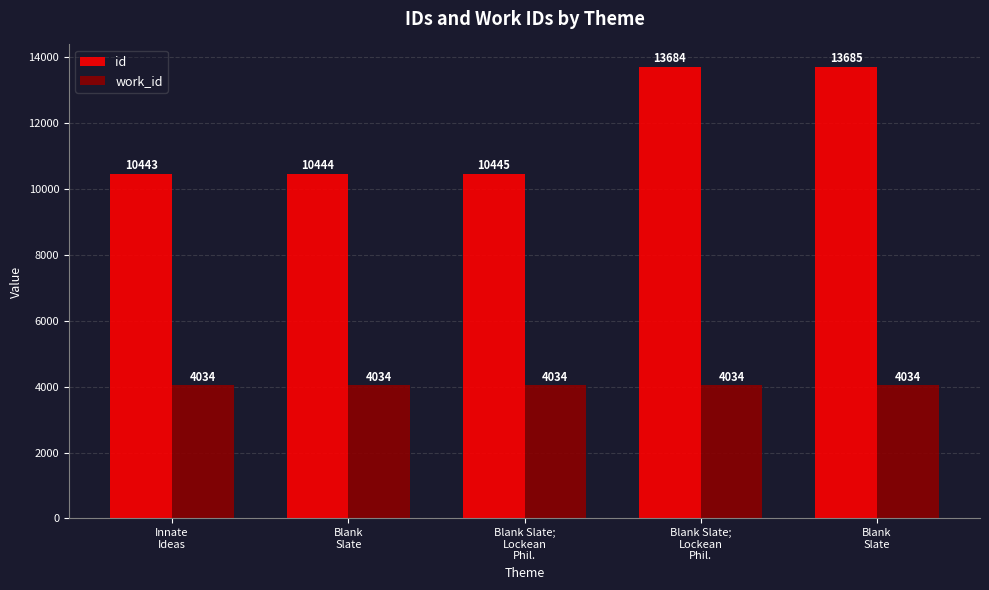

What are all the series names shown in the legend?

id, work_id